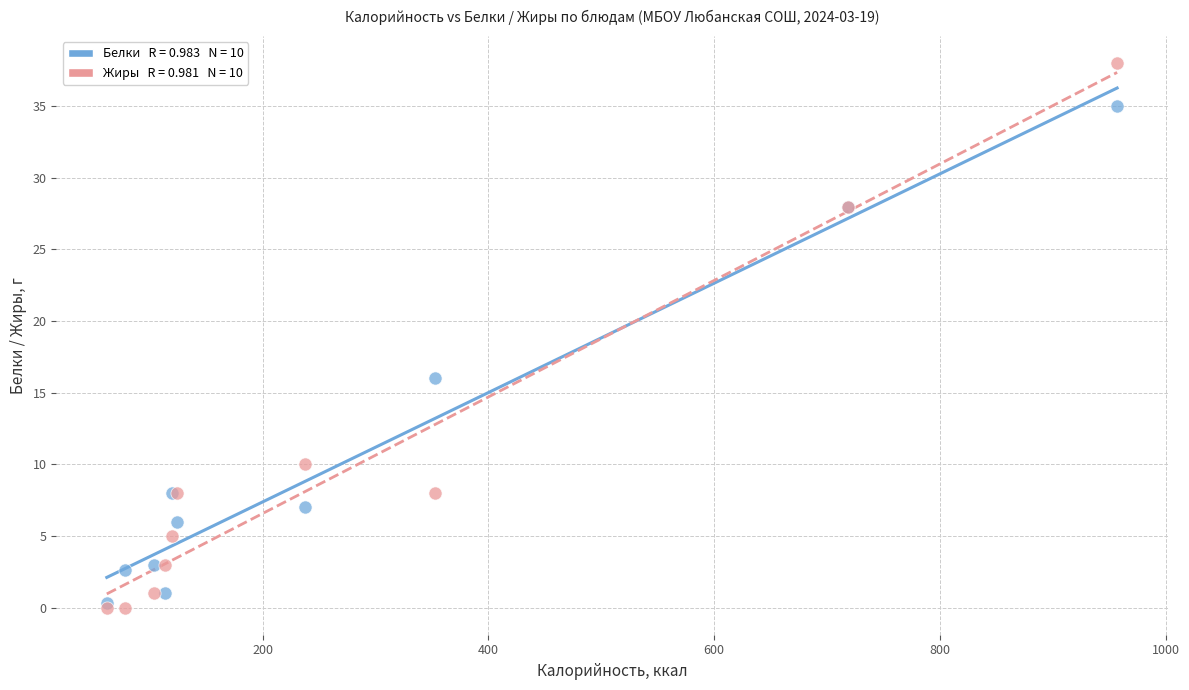

Across all series, what Y value is closest to 19?

16.0